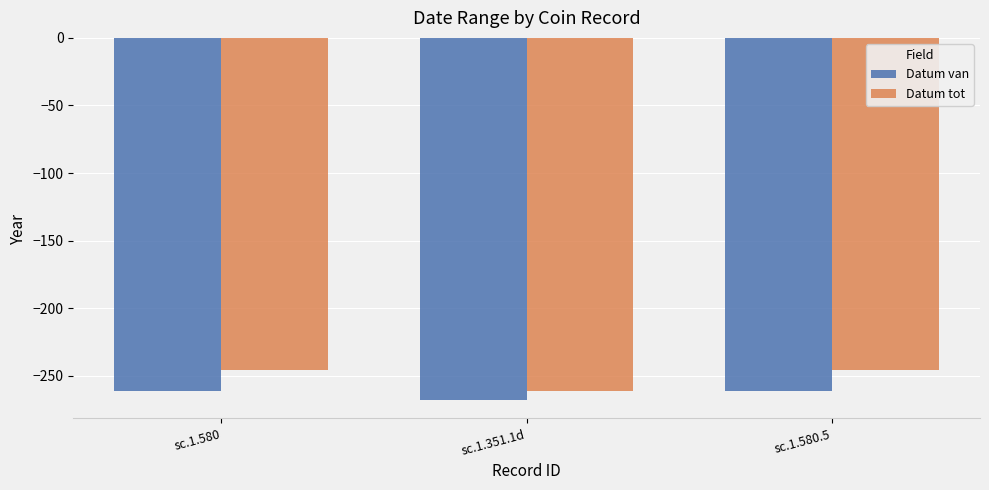

Does the chart contain stacked bars?

No